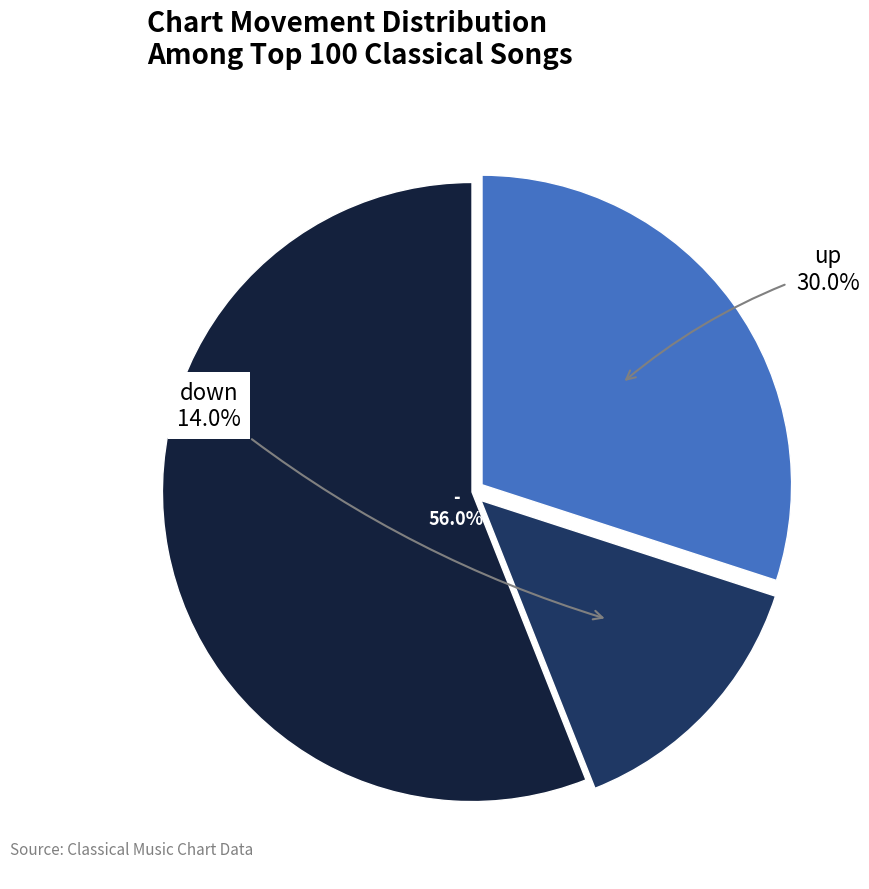

Is there a majority slice in this chart?

Yes